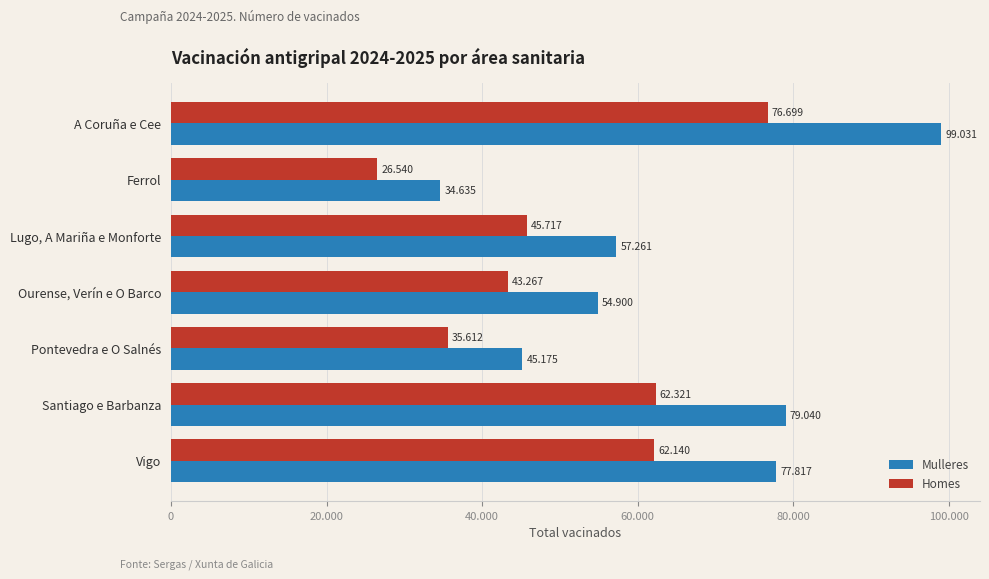

What are all the series names shown in the legend?

Mulleres, Homes